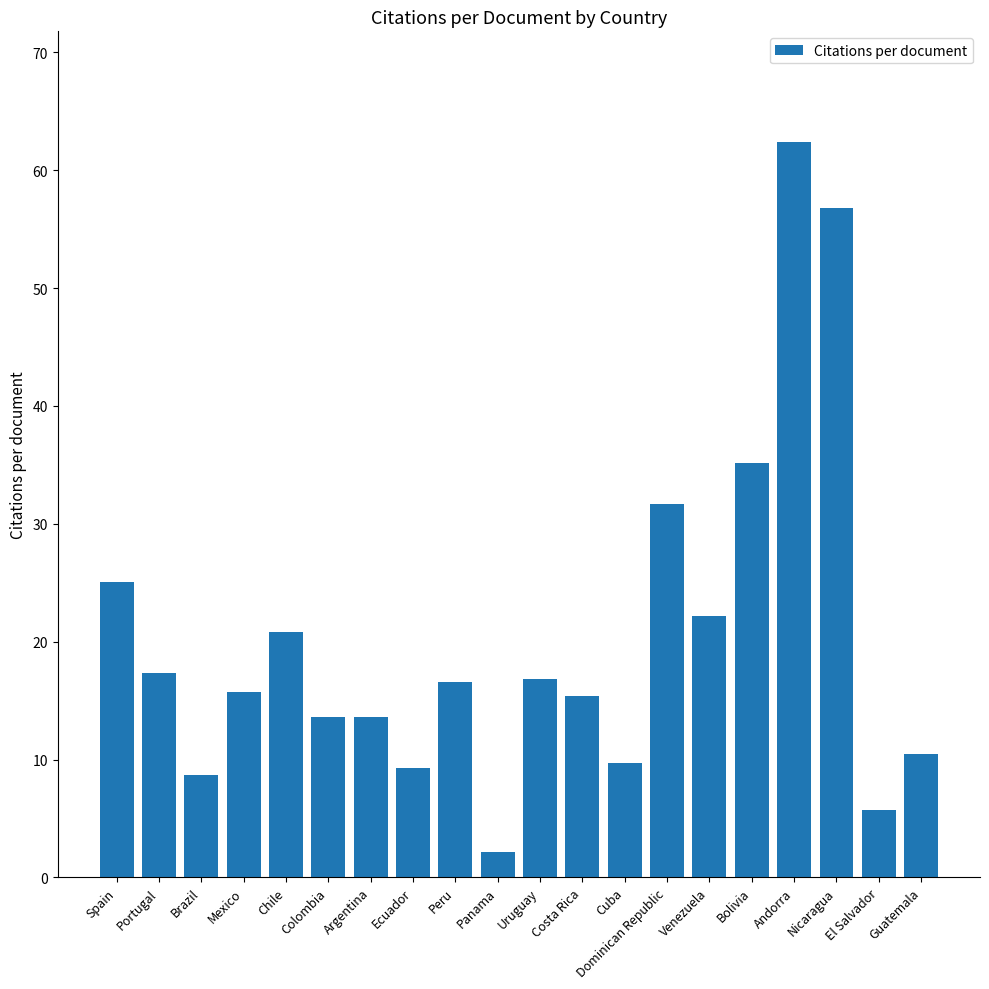

What is the label of the 6th bar from the left?

Colombia